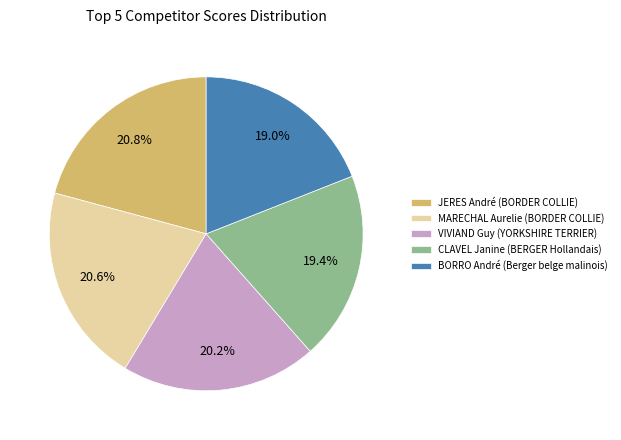

Approximately how many times larger is the value at JERES André (BORDER COLLIE) compared to MARECHAL Aurelie (BORDER COLLIE)?

1.0